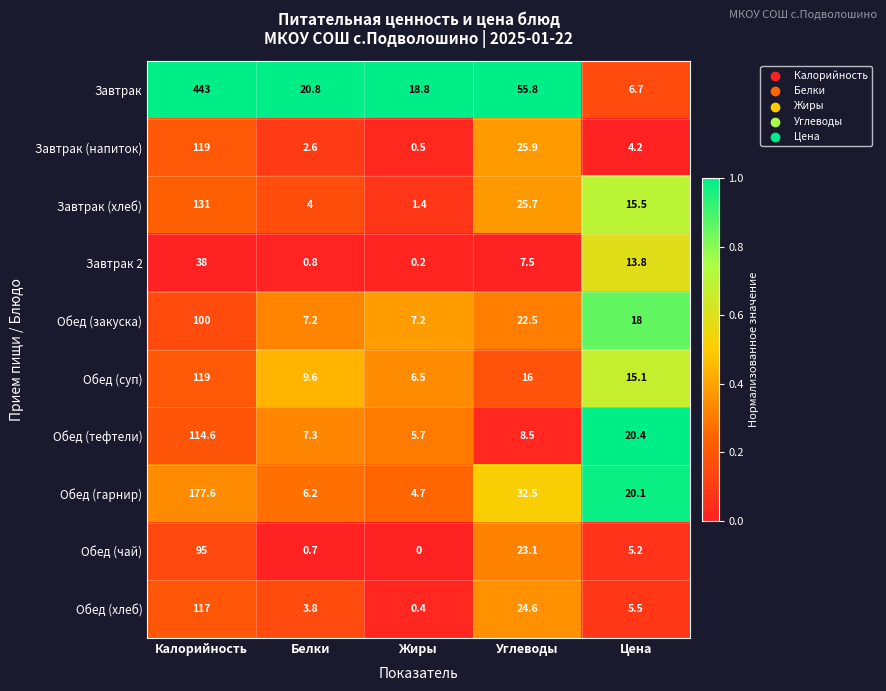

The Завтрак (хлеб) series shows 10.7 at Цена. True or false?

False